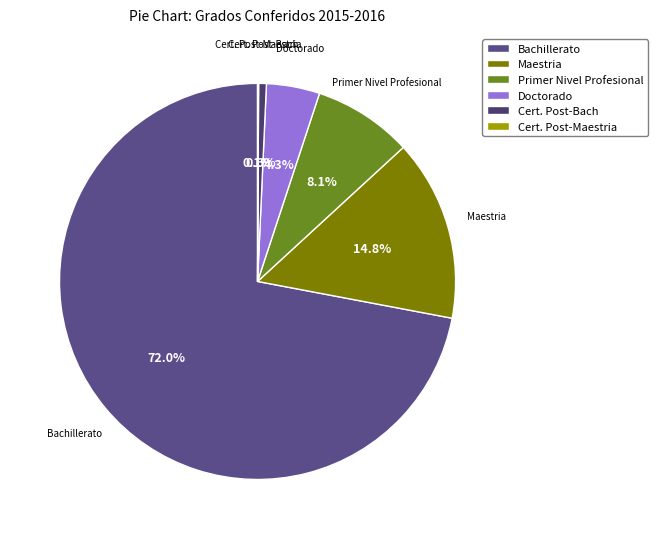

Which slice is the largest?

Bachillerato